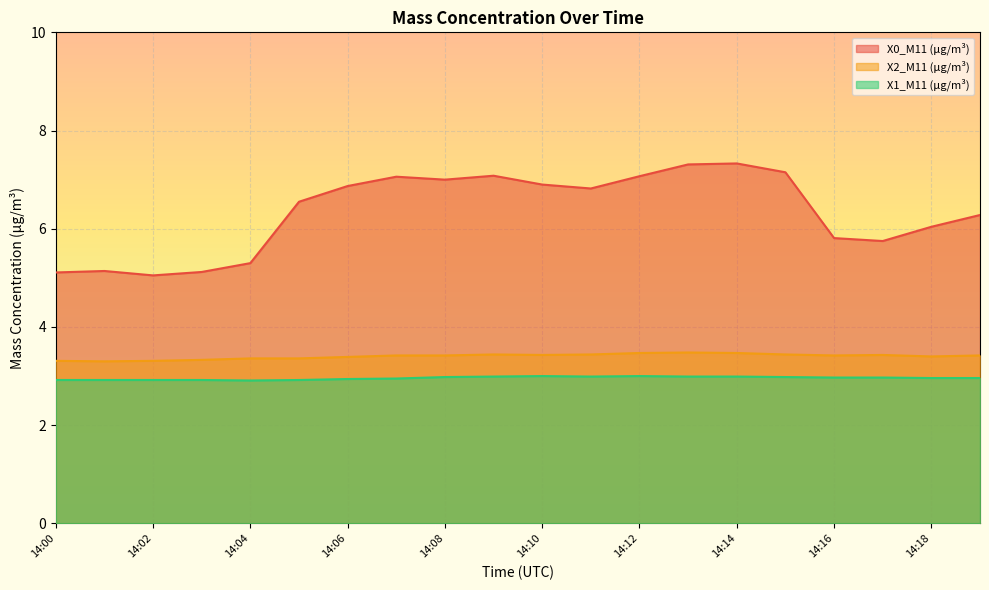

Does the chart display data point markers on the line(s)?

No